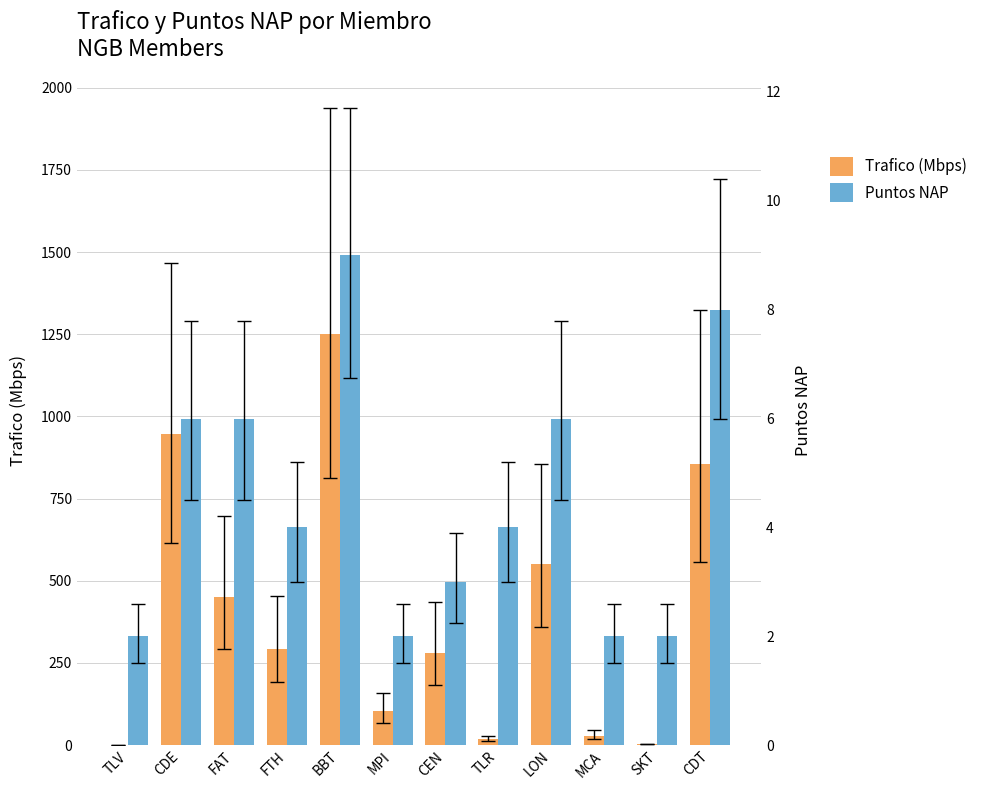

What is the value of the Puntos NAP bar at the 6th from the left?

2